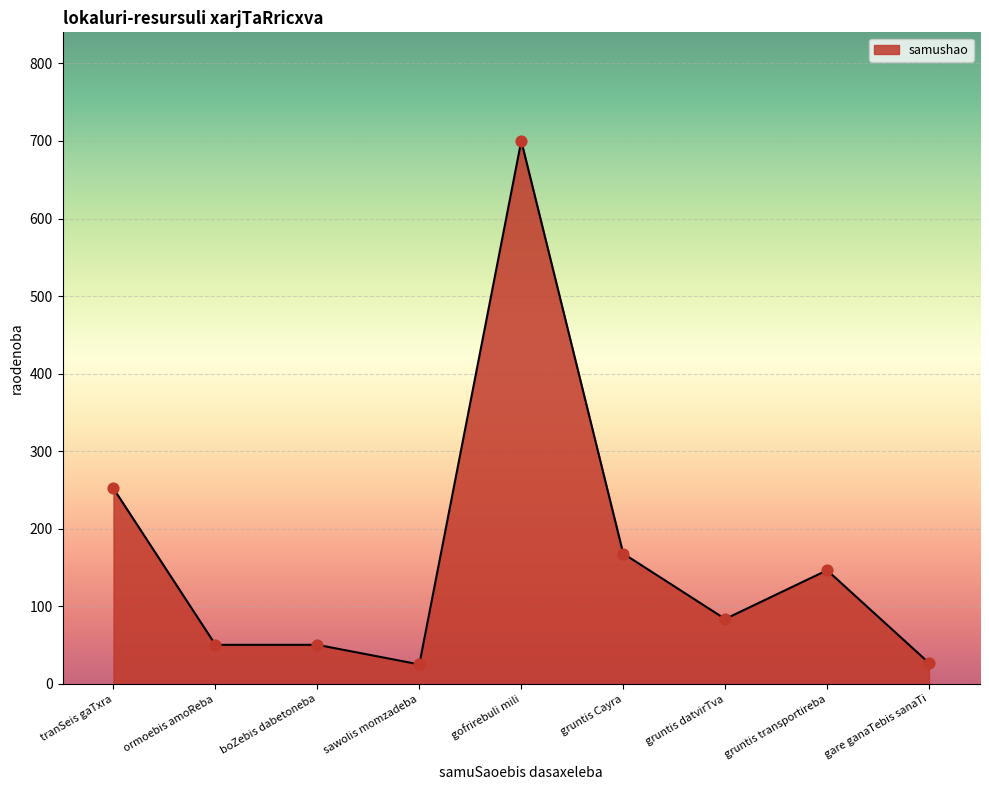

Between gofrirebuli mili and gare ganaTebis sanaTi, which is larger?

gofrirebuli mili